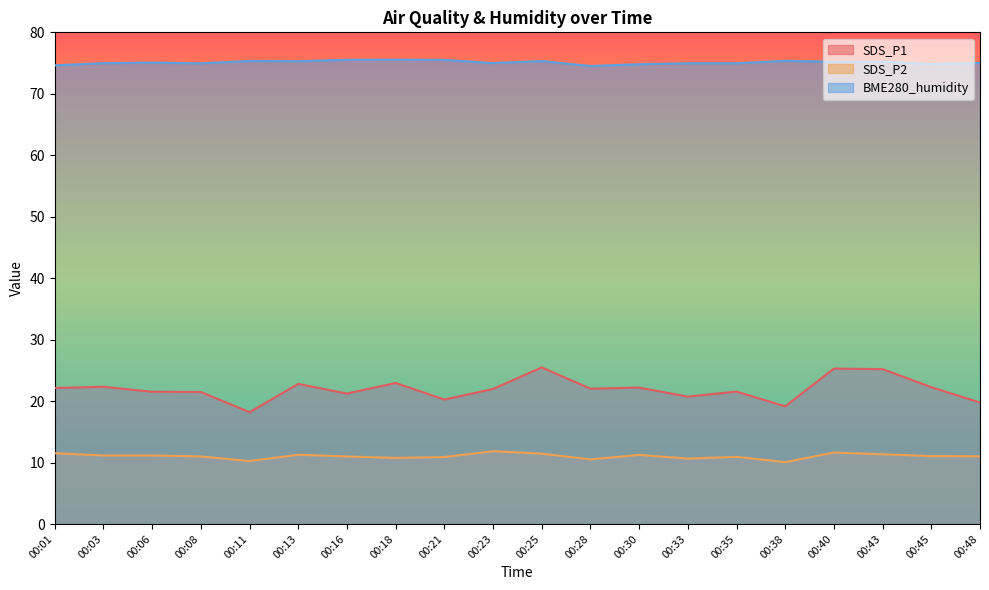

Between 00:48 and 00:38, which is larger?

00:48